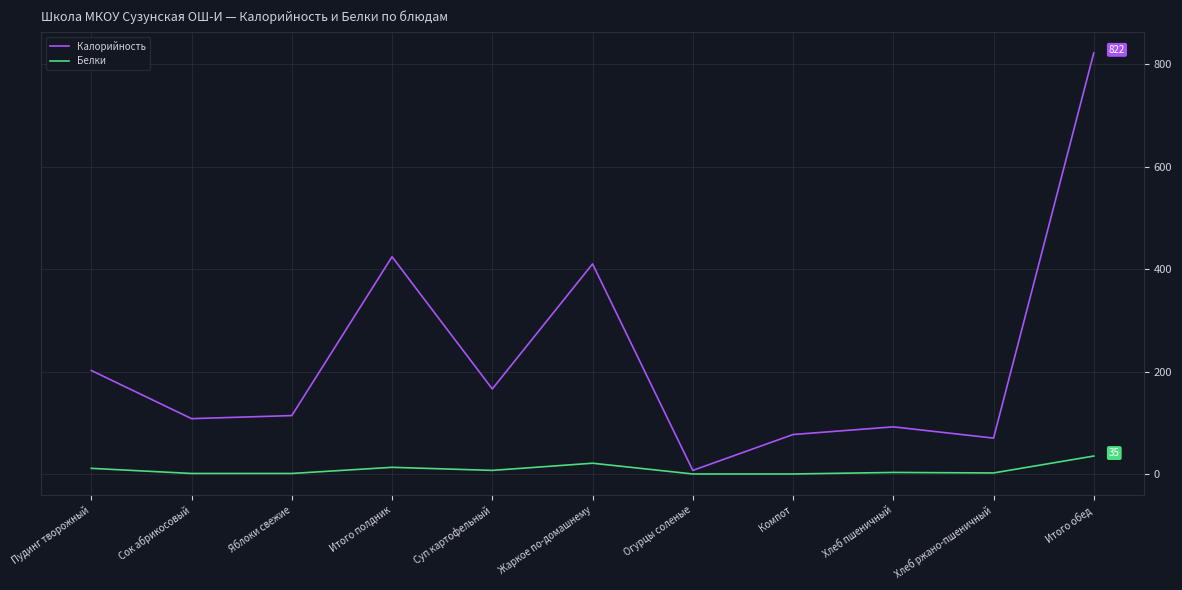

At which category is the sum across all series the highest?

Итого обед